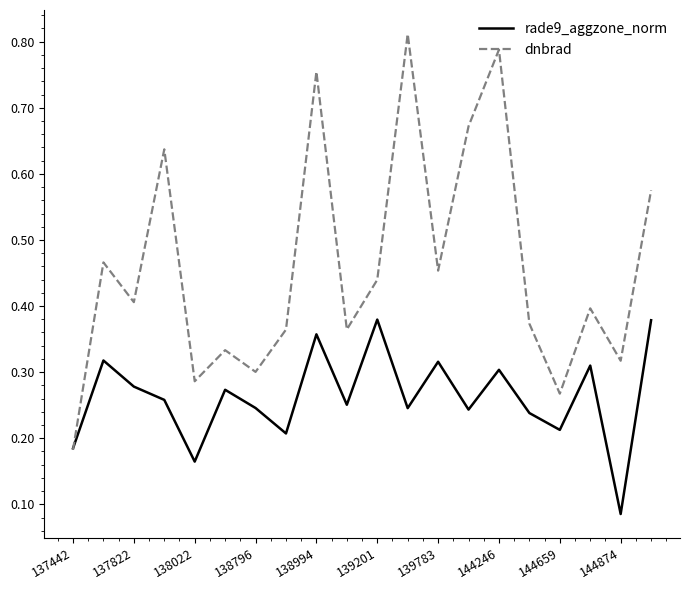

List the series in order of their overall mean, lowest first.

rade9_aggzone_norm, dnbrad